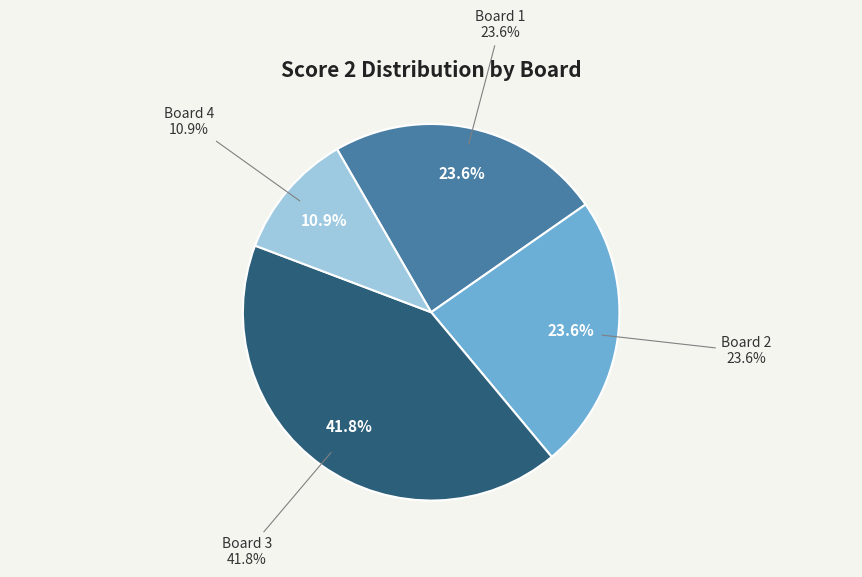

Is it true that Board 1 is 24% of the pie?

True